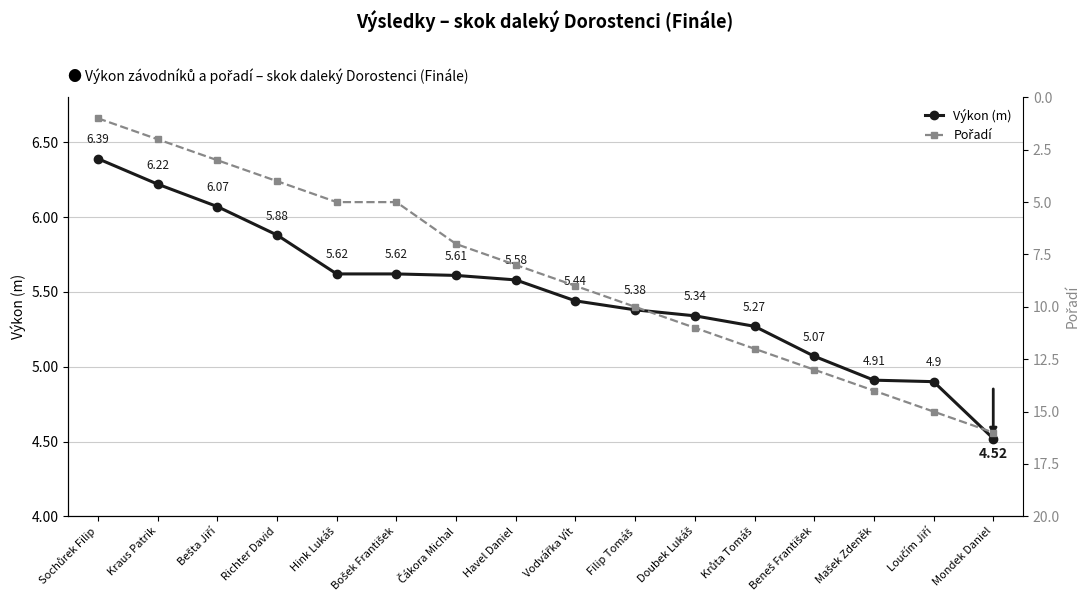

Is it true that Pořadí equals 2.4 at Čákora Michal?

False